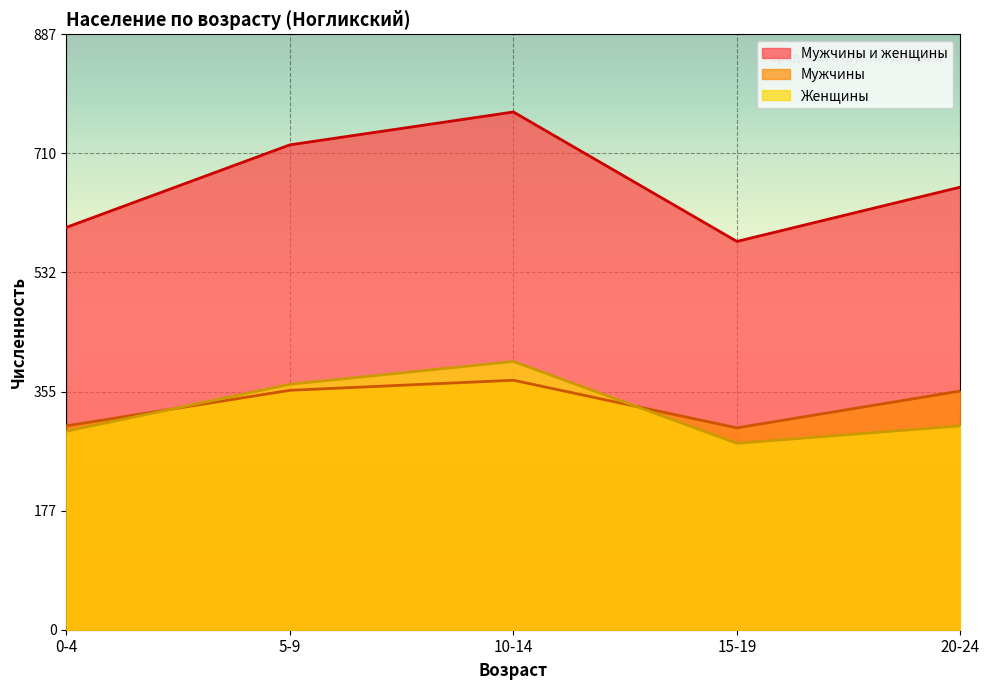

True or false: Мужчины и женщины has more than 1 interior local peaks.

False